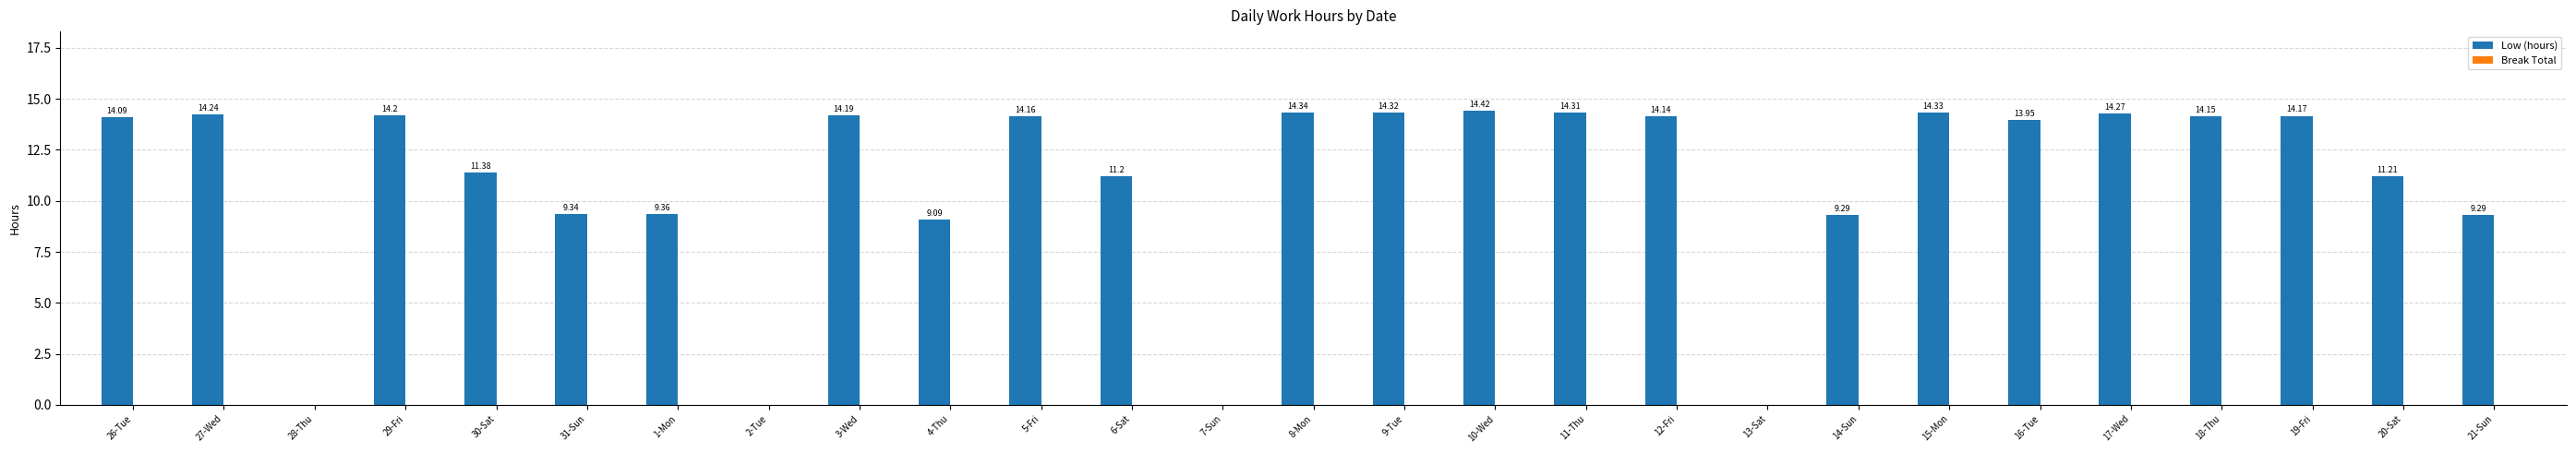

What is the sum of all values?

293.4